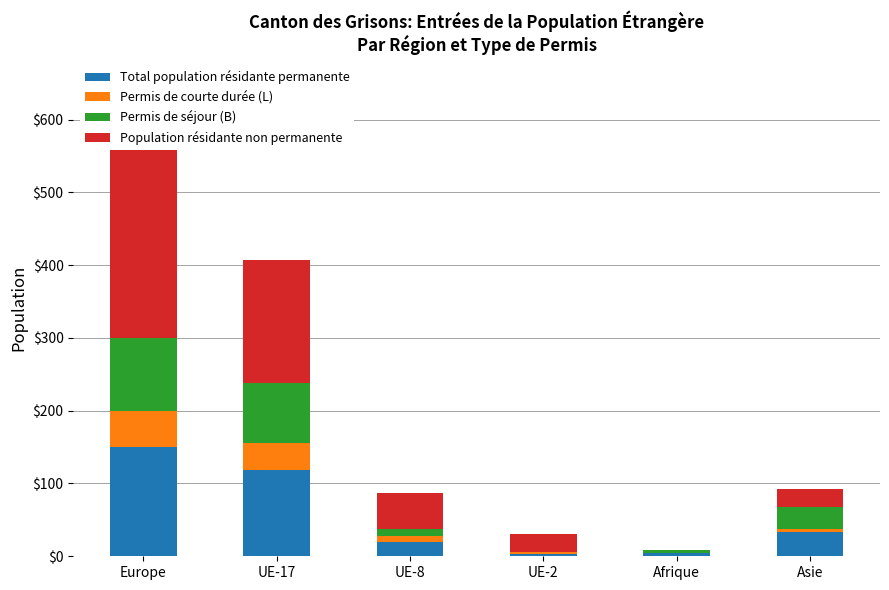

Reading left to right, transcribe all the data shown in this chart.

Total population résidante permanente: Europe=150	UE-17=119	UE-8=19	UE-2=3	Afrique=4	Asie=34
Permis de courte durée (L): Europe=49	UE-17=36	UE-8=9	UE-2=3	Afrique=0	Asie=4
Permis de séjour (B): Europe=101	UE-17=83	UE-8=10	UE-2=0	Afrique=4	Asie=30
Population résidante non permanente: Europe=269	UE-17=169	UE-8=49	UE-2=25	Afrique=1	Asie=24